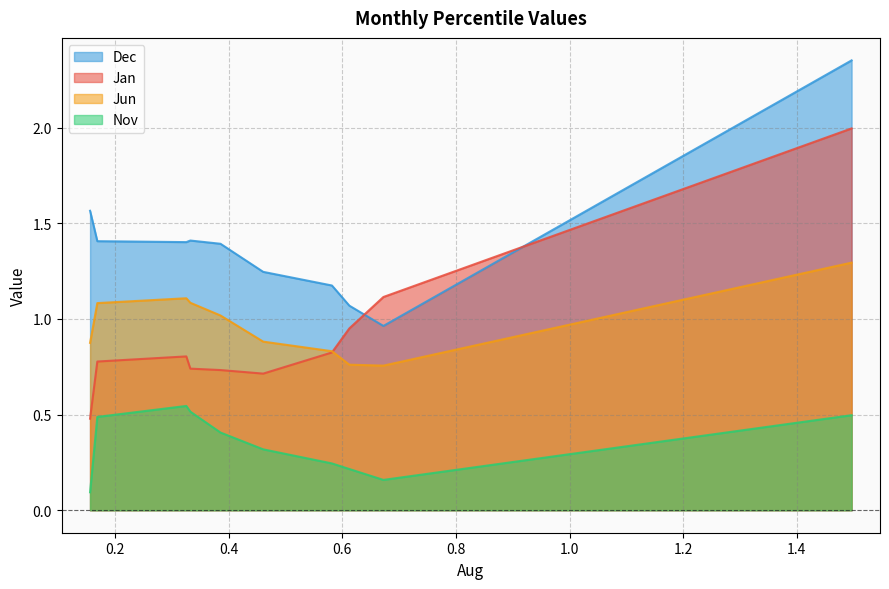

Which series has the largest total across all categories?

Dec